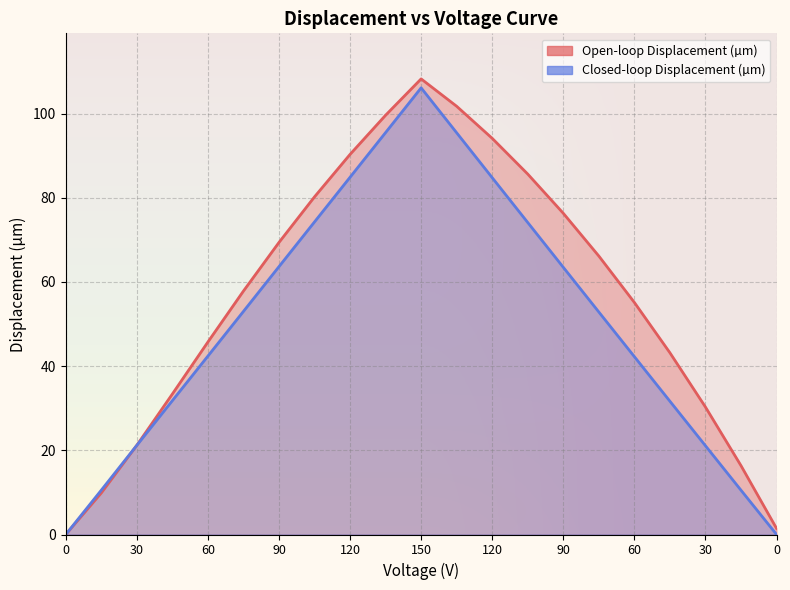

What are all the series names shown in the legend?

Open-loop Displacement (µm), Closed-loop Displacement (µm)